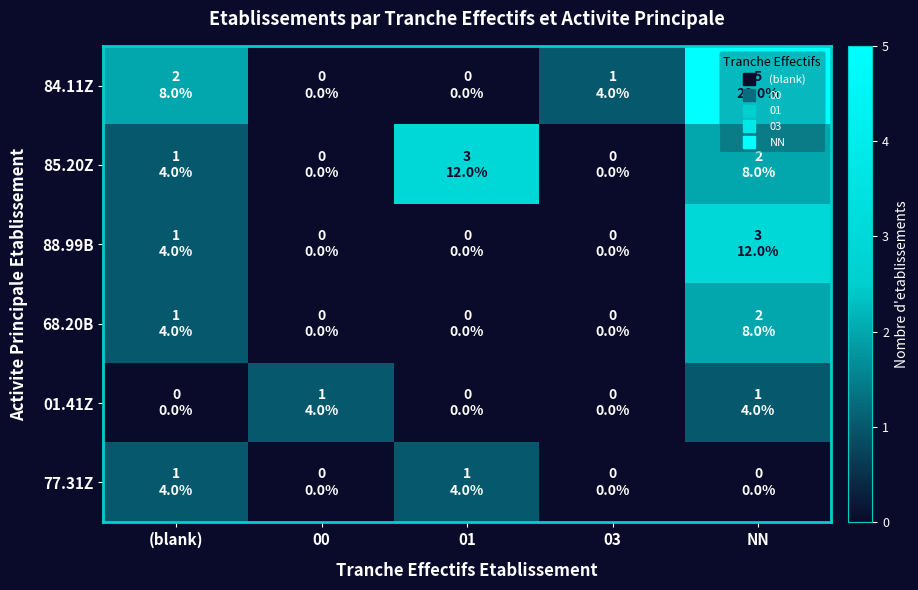

Reading left to right, extract all data points from this chart.

84.11Z: (blank)=2	00=0	01=0	03=1	NN=5
85.20Z: (blank)=1	00=0	01=3	03=0	NN=2
88.99B: (blank)=1	00=0	01=0	03=0	NN=3
68.20B: (blank)=1	00=0	01=0	03=0	NN=2
01.41Z: (blank)=0	00=1	01=0	03=0	NN=1
77.31Z: (blank)=1	00=0	01=1	03=0	NN=0